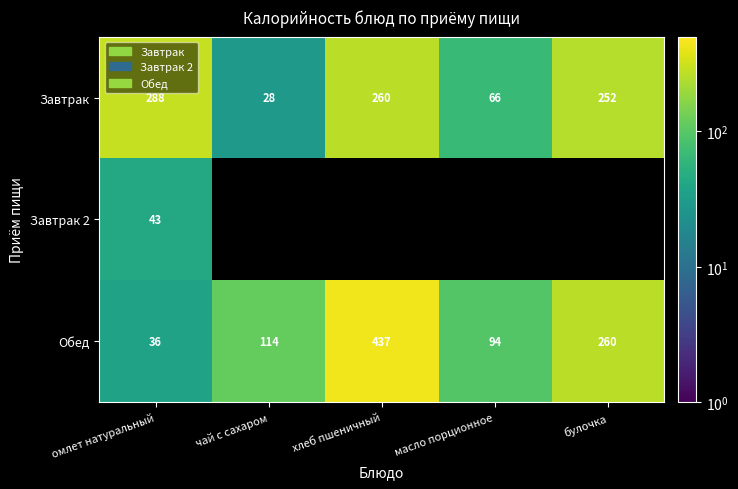

At which label does Завтрак first exceed 252?

омлет натуральный